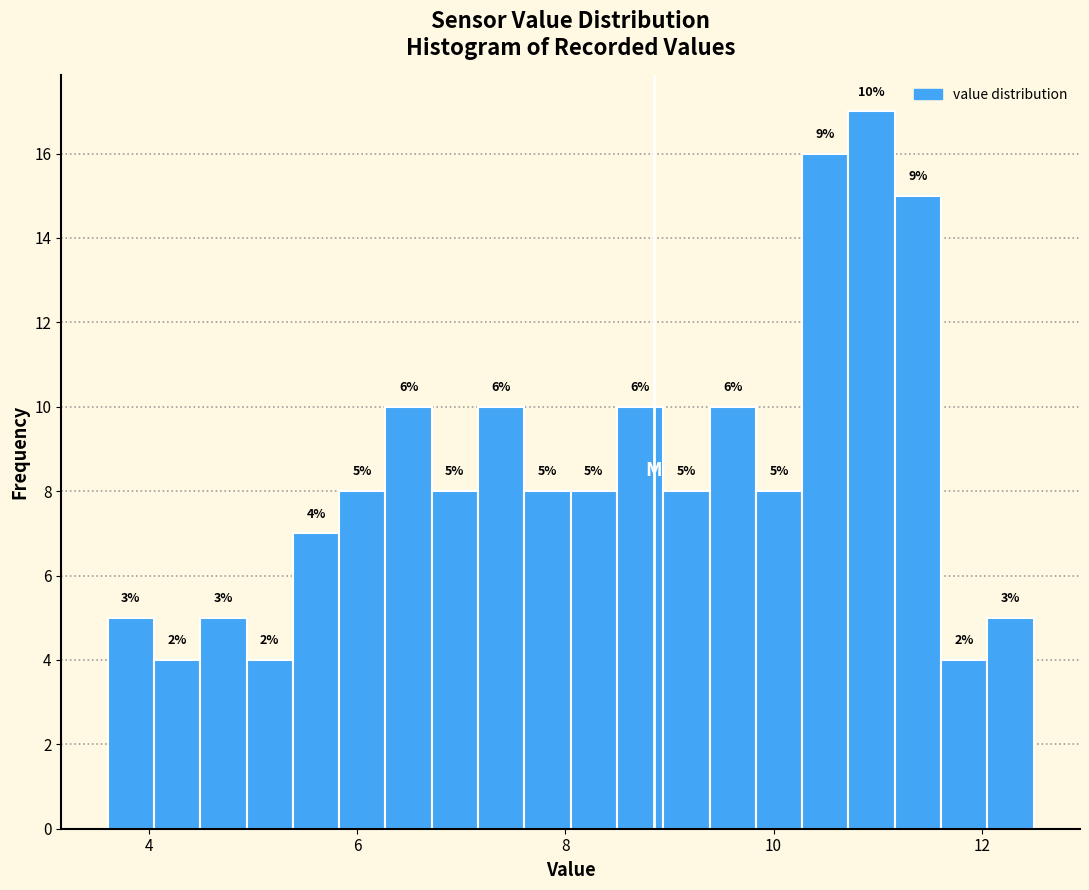

Read against the x-axis, roughly where is the centre of the tallest bar?

11.0